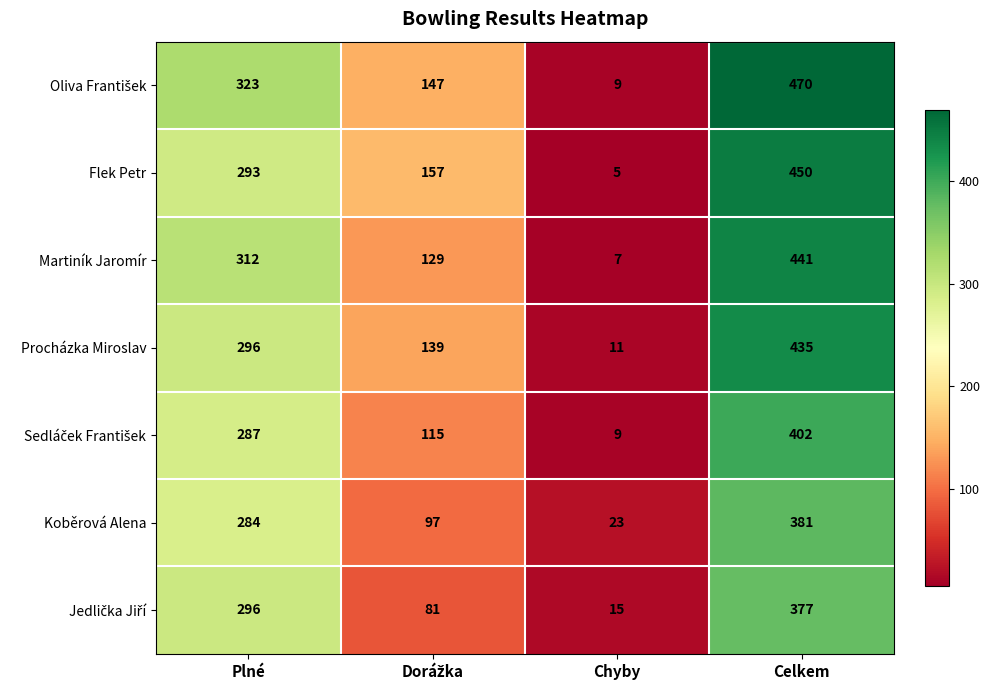

At which label is Flek Petr closest to 227?

Plné